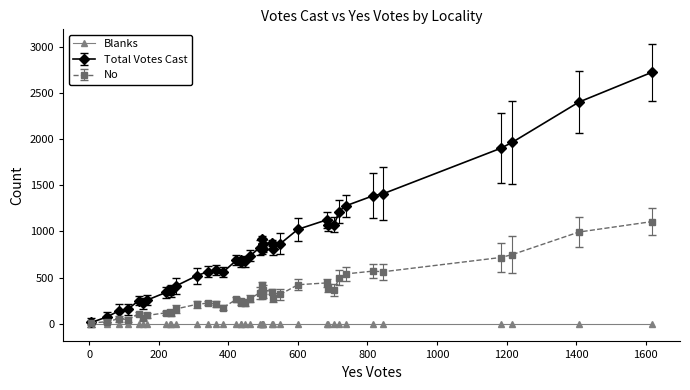

The Total Votes Cast series shows 433 at 18. True or false?

False